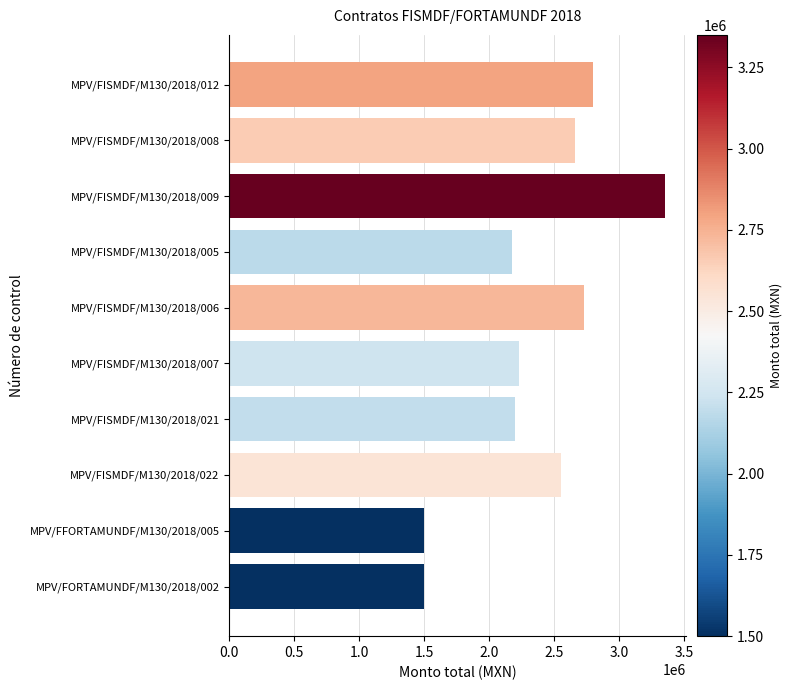

Which category has the highest value across all series?

MPV/FISMDF/M130/2018/009